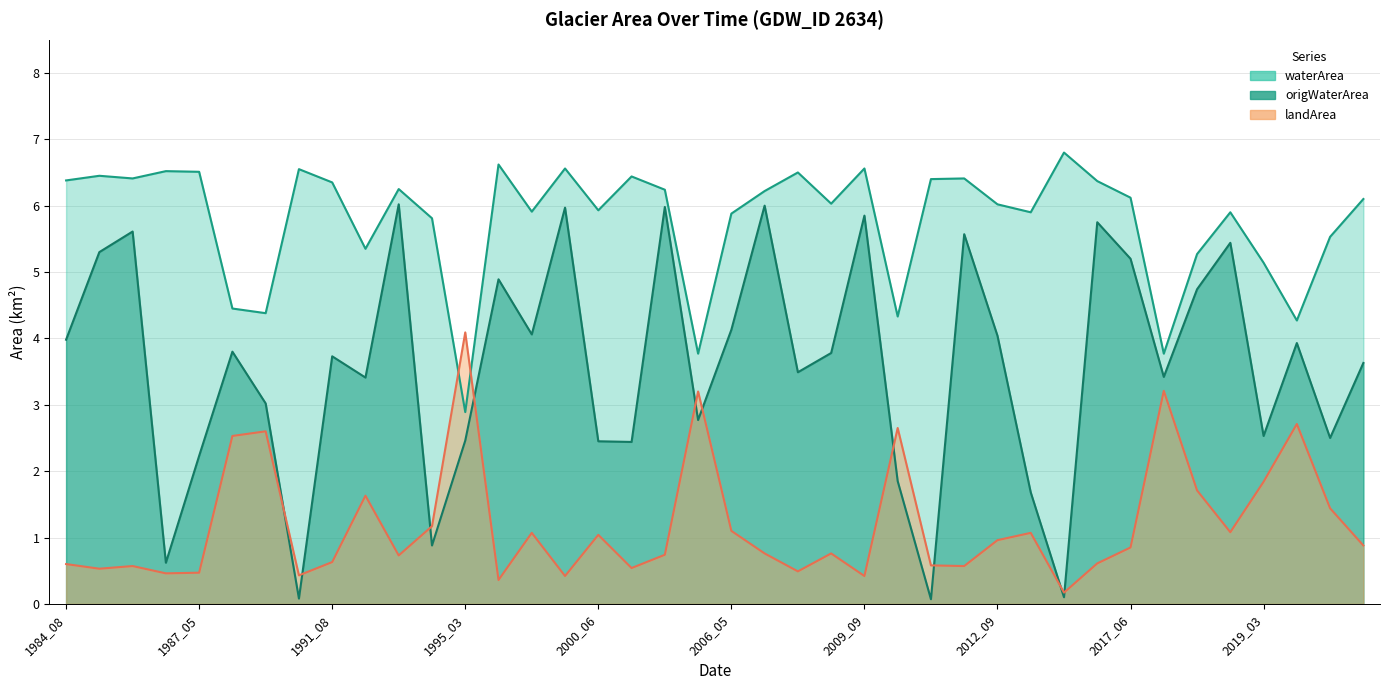

At which label is waterArea closest to 4?

2006_03